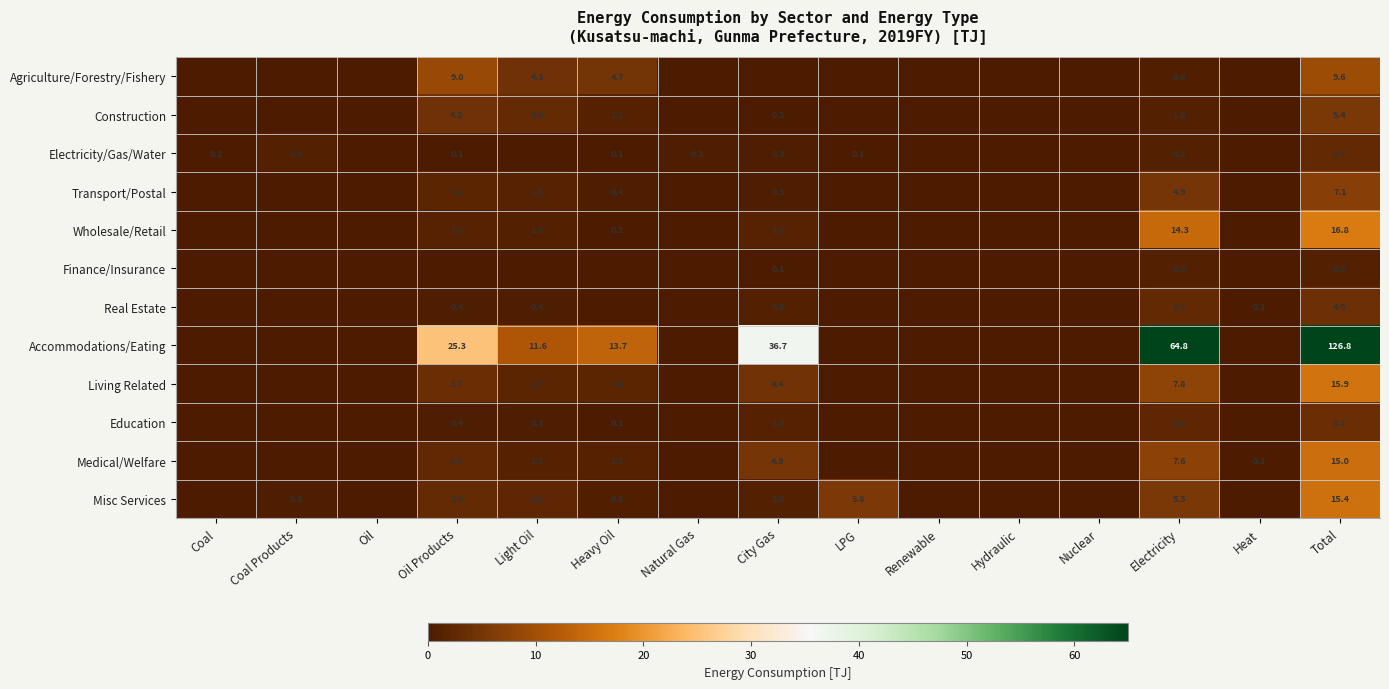

What is the sum of the Electricity/Gas/Water values at Natural Gas and Total?

3.0